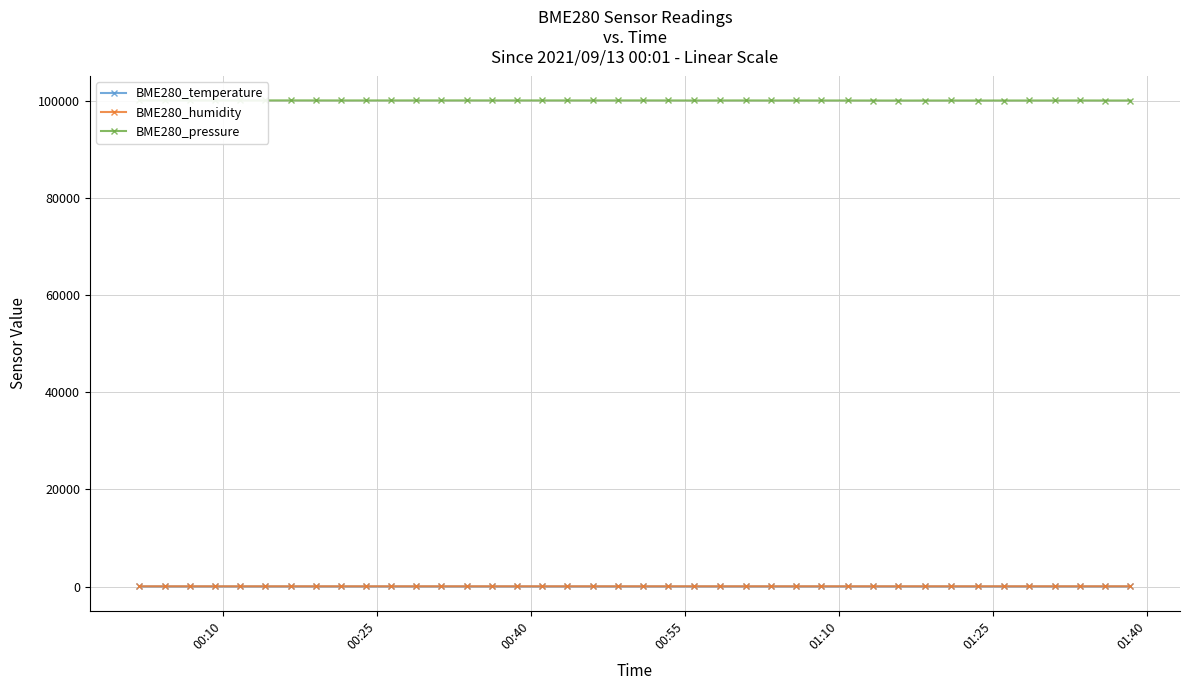

At how many categories does at least one series exceed 61921?

40